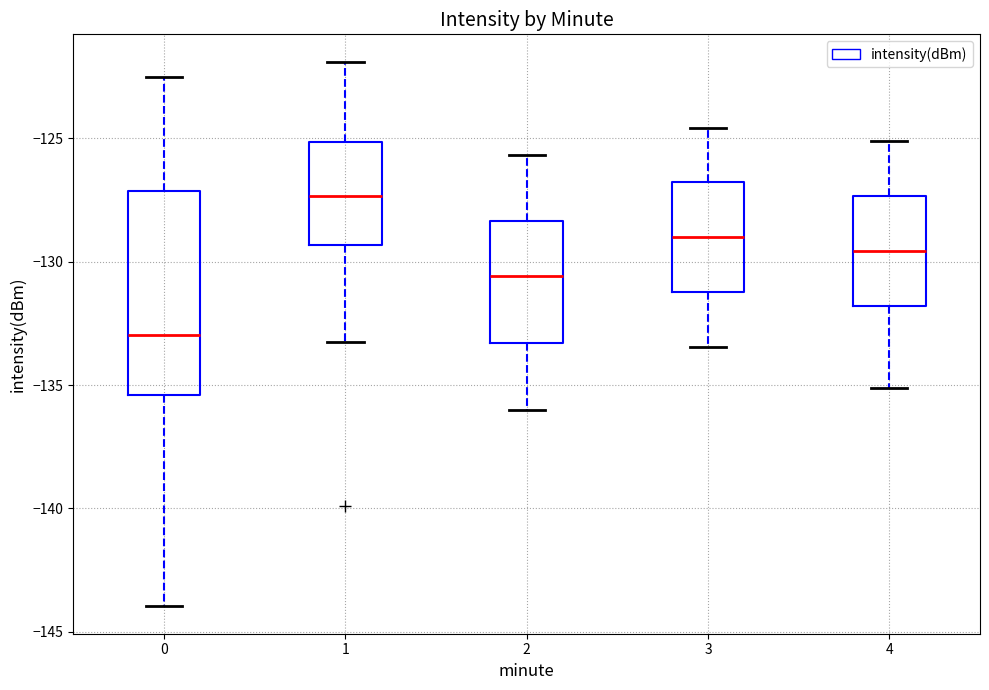

Which box is the tallest, from its lower edge to its upper edge?

0